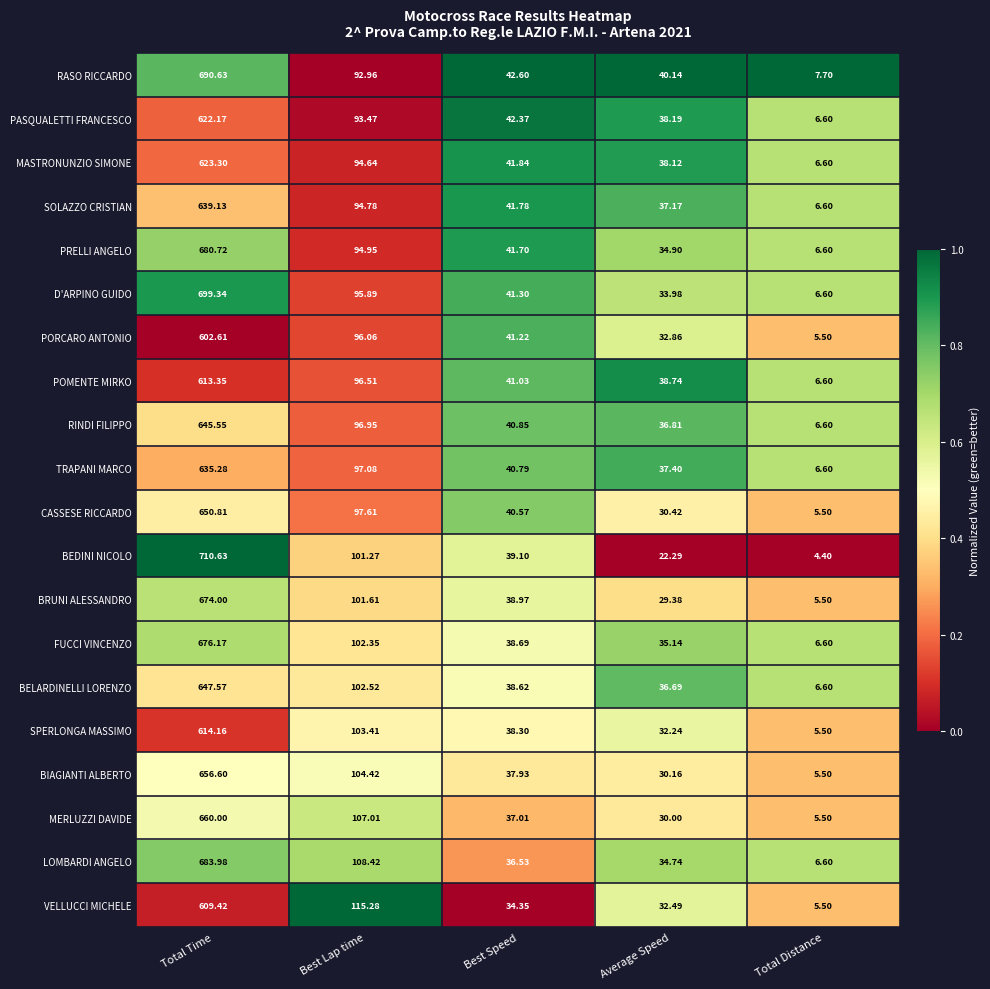

What is the difference between the highest and lowest values at Best Lap time?

22.3